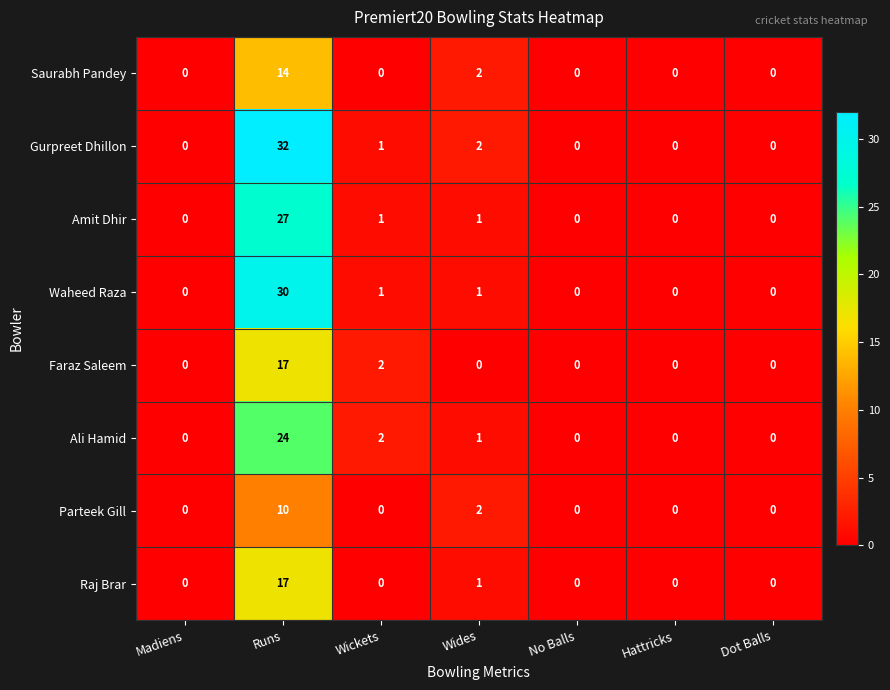

How many values in the Gurpreet Dhillon series exceed 0?

3